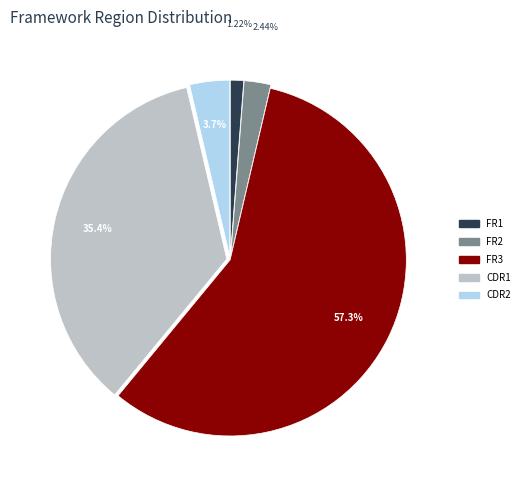

Which category has the smallest portion of the pie?

FR1